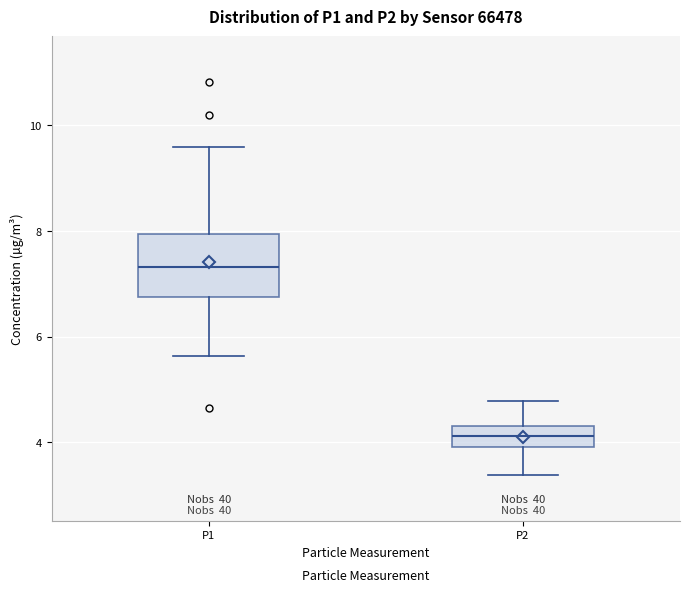

Where does the lower whisker of the box for P1 end on the y-axis? The values are not printed on the chart, so give them approximately, as read against the axis.

5.6